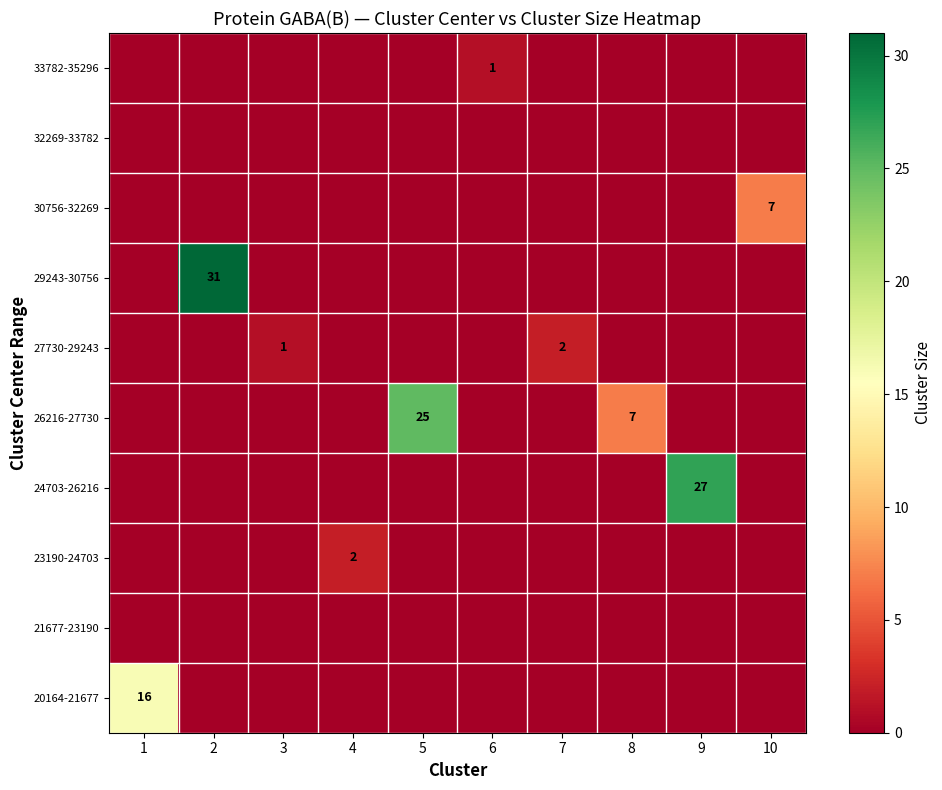

True or false: 27730-29243 has a value of 1 at 3.

True